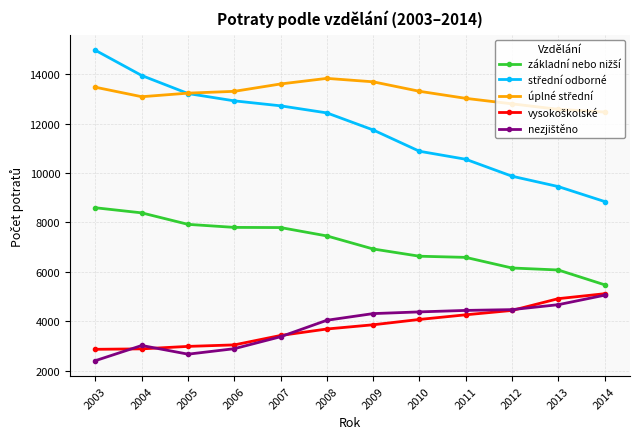

What is the spread (max minus min) of values at 2003?

12573